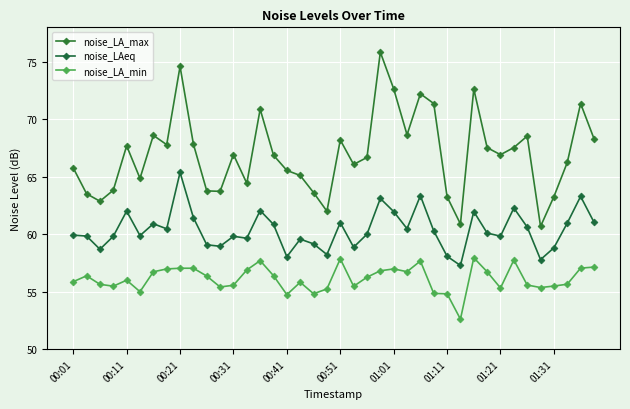

What is the smallest value displayed?

52.6